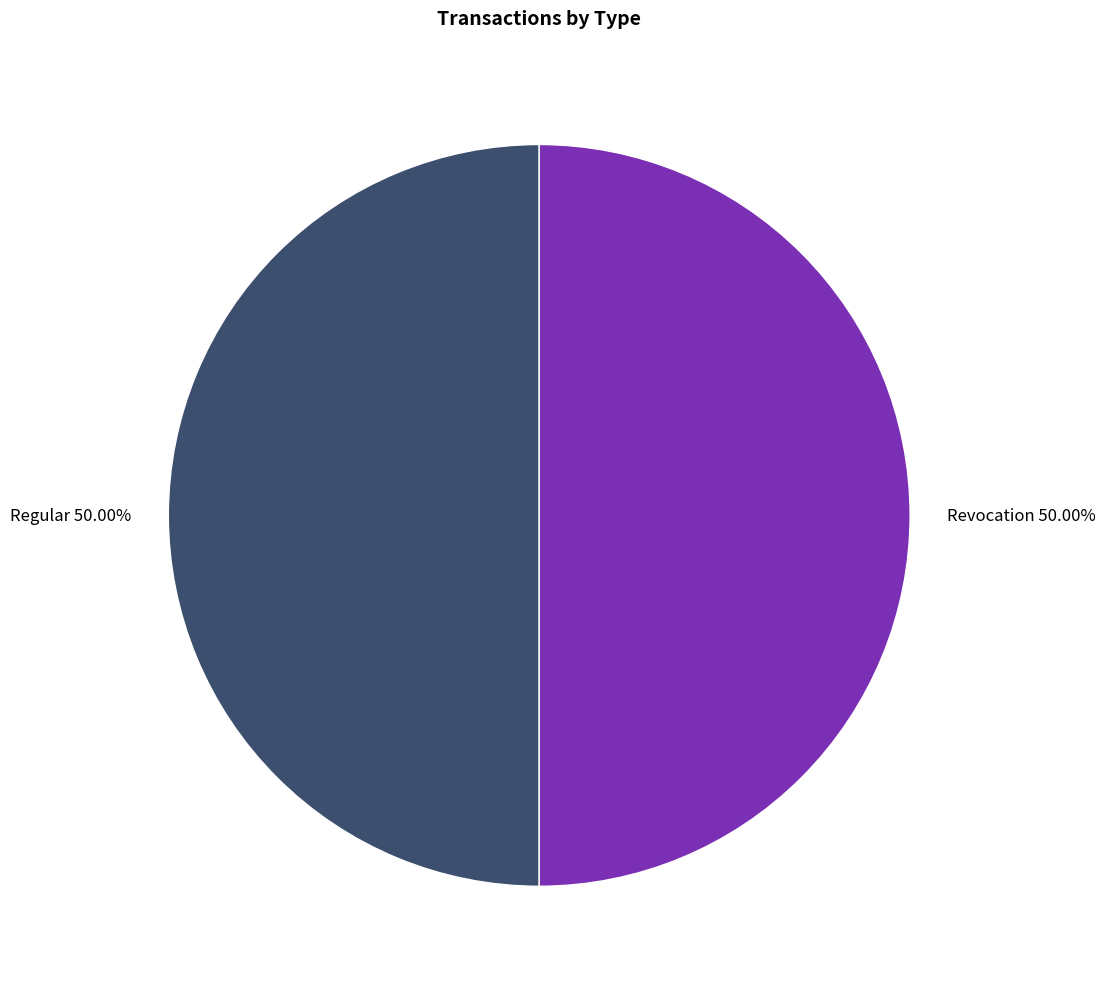

Do Regular 50.00% and Revocation 50.00% together represent more than half of the pie?

Yes